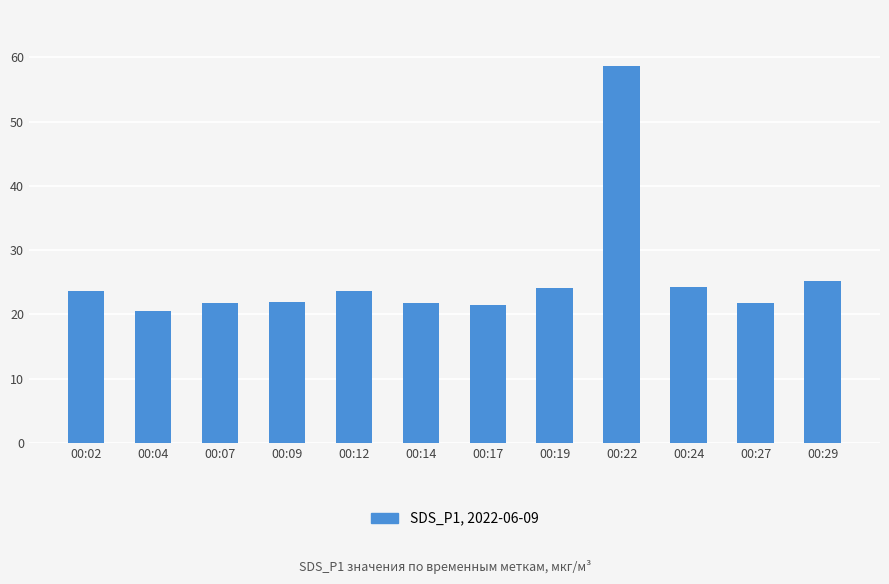

What is the greatest value displayed?

58.6